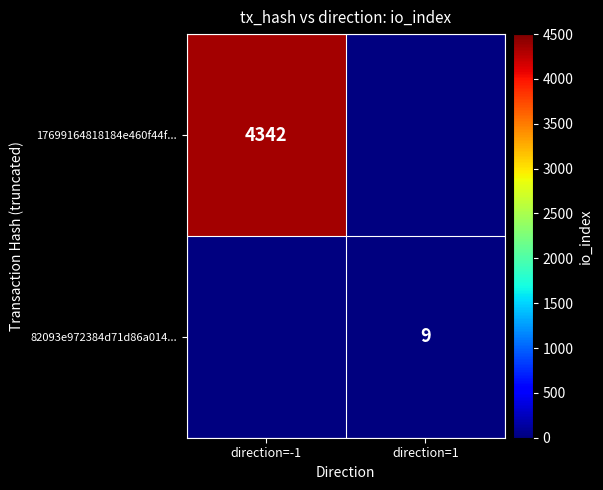

True or false: 82093e972384d71d86a014... has a value of 9 at direction=1.

True